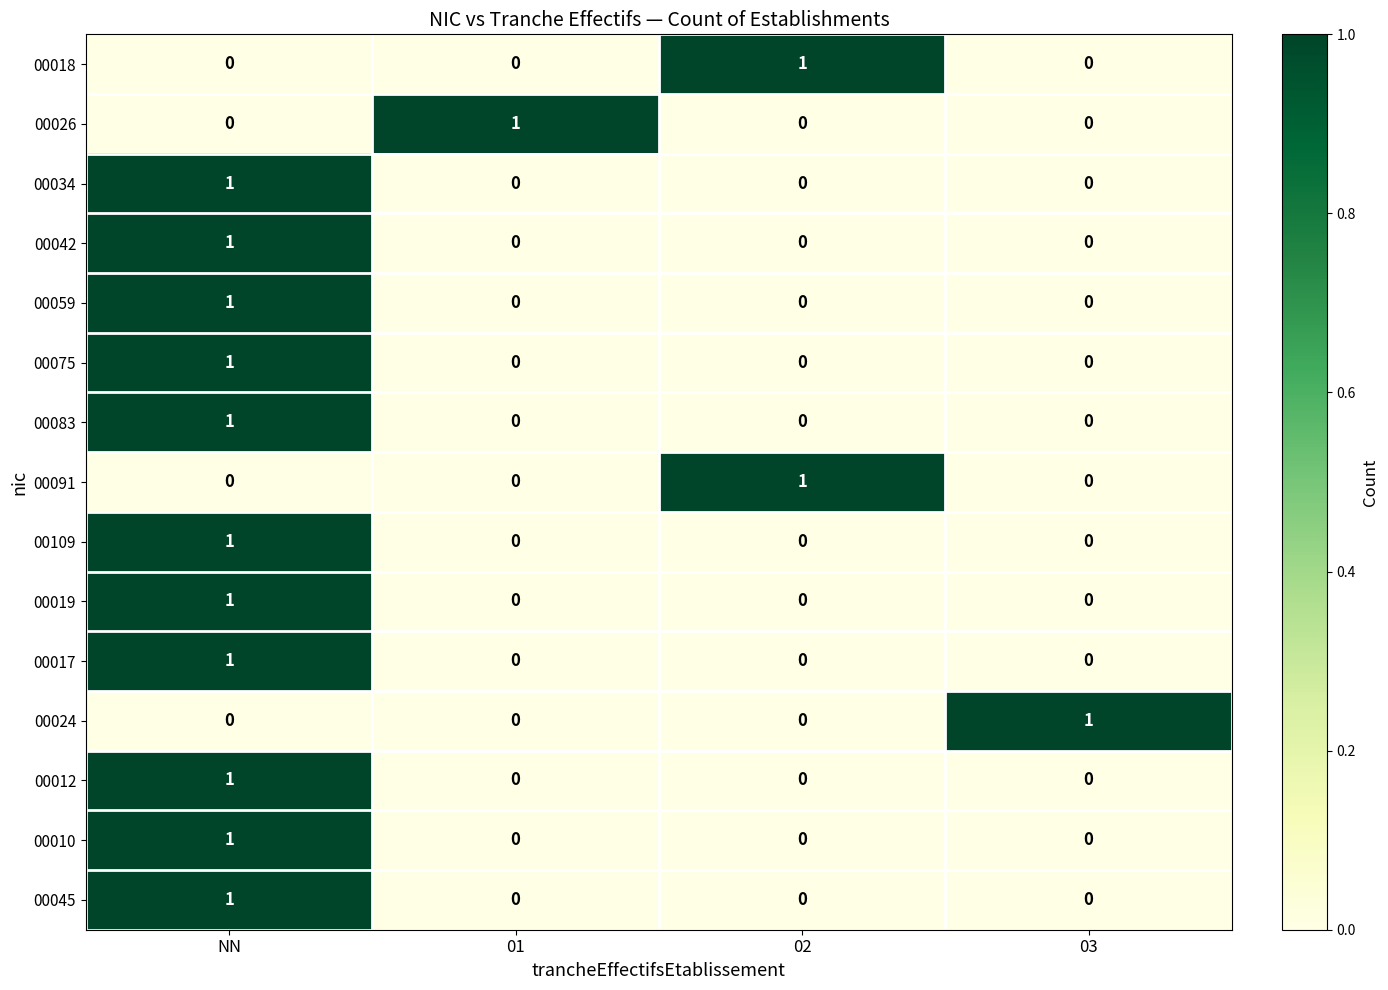

How many 00018 values are between 0 and 1?

4